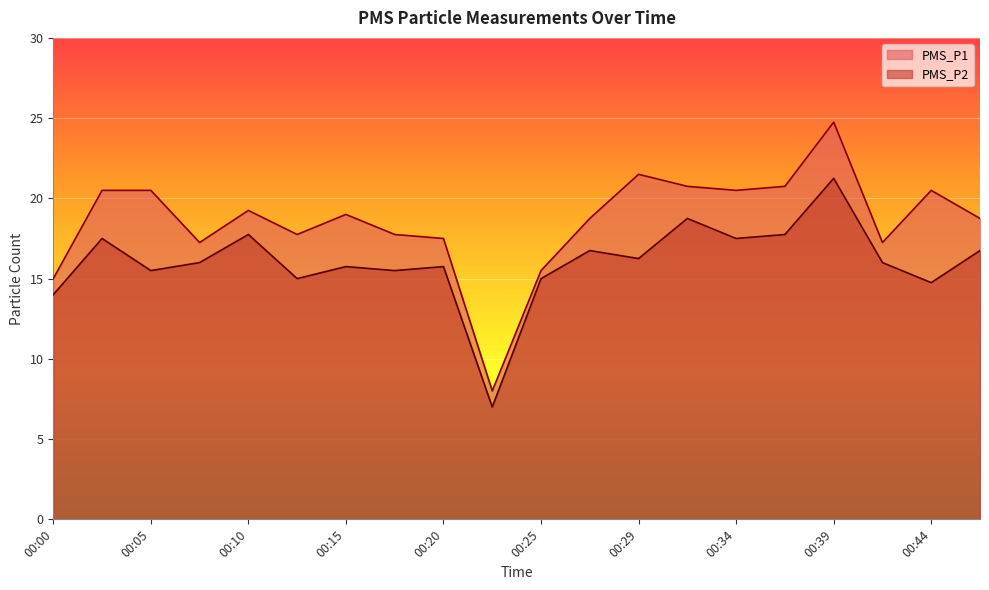

How many series are shown in this chart?

2